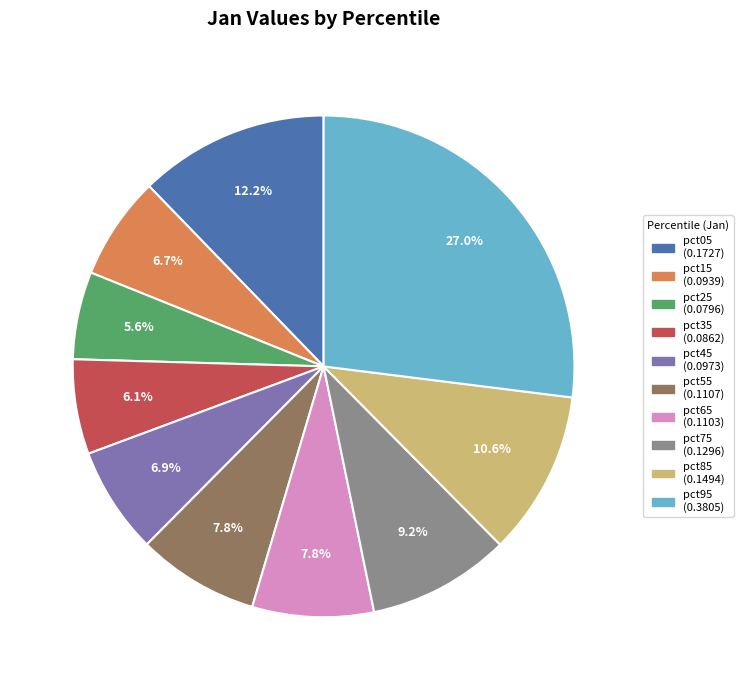

Which has a higher value, pct85 or pct95?

pct95